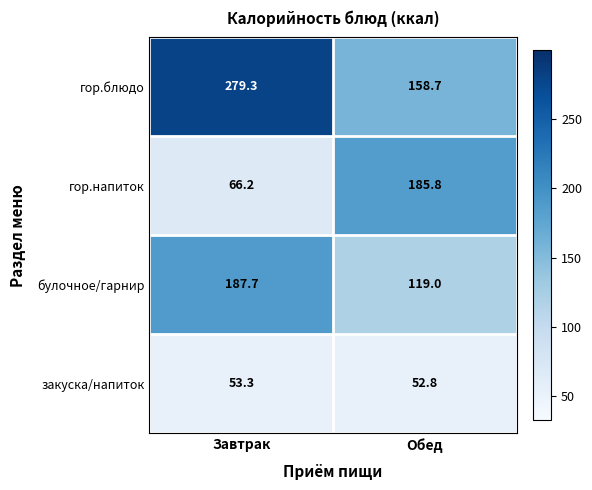

Which category has the highest value across all series?

Завтрак